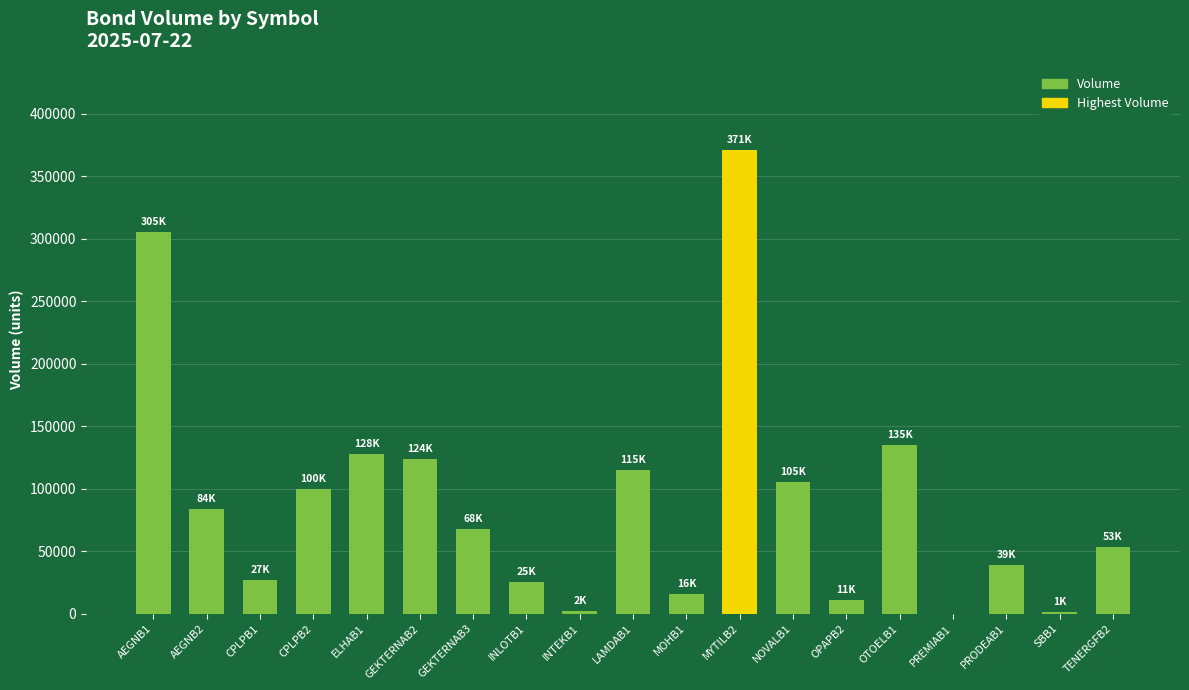

What is the greatest value displayed?

371000